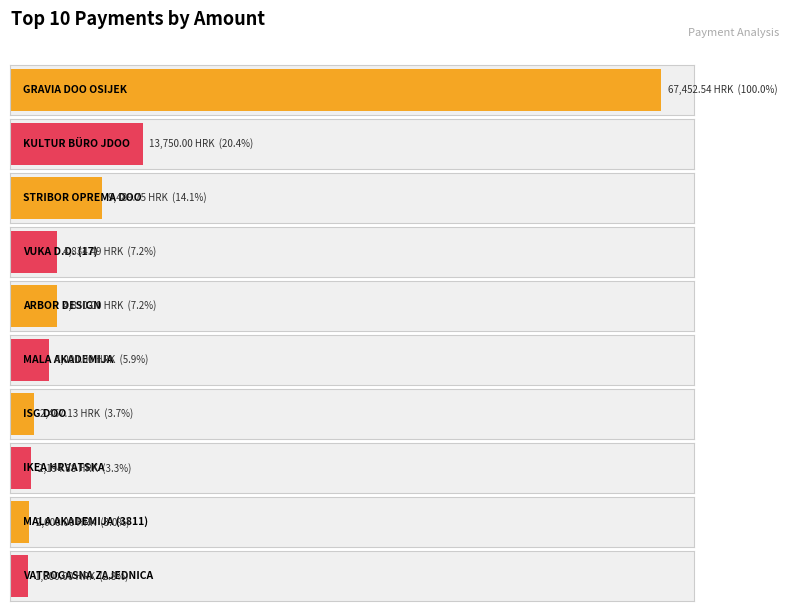

What is the label of the 7th bar from the right?

VUKA D.D. (17)